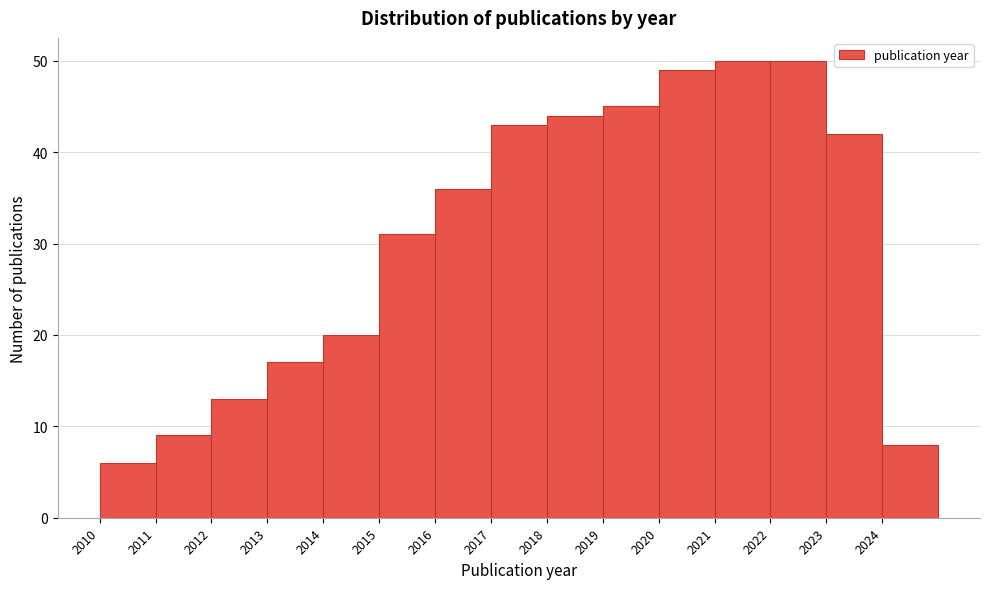

What is the height of the bar covering 2021 to 2022 on the x-axis? The values are not printed on the chart, so give them approximately, as read against the axis.

50